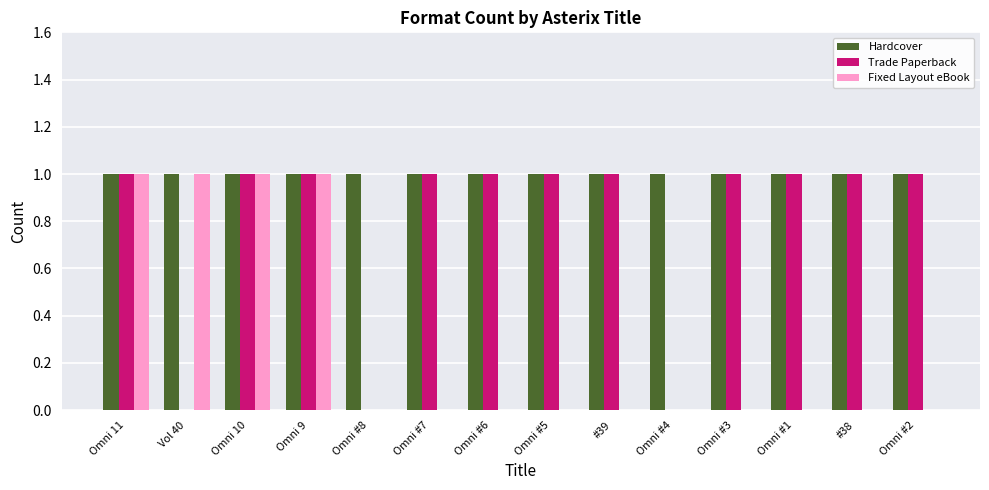

What is the total value across all series at Omni 9?

3